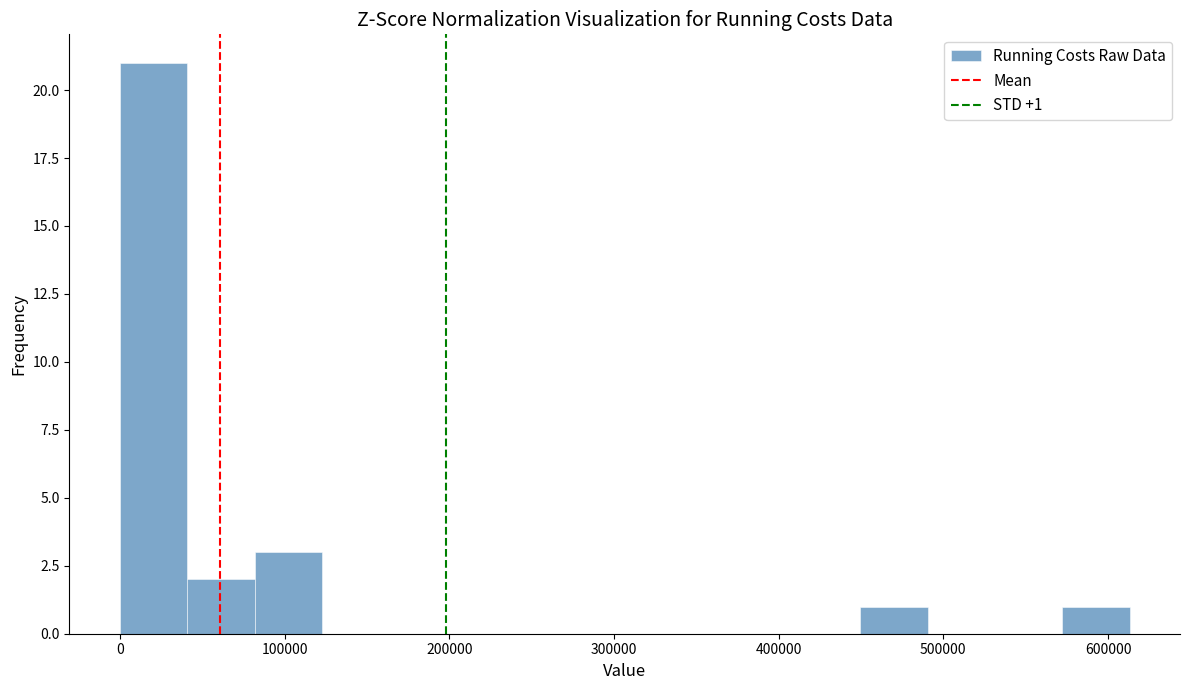

Over which range of the x-axis is the bar tallest?

0 to 40000